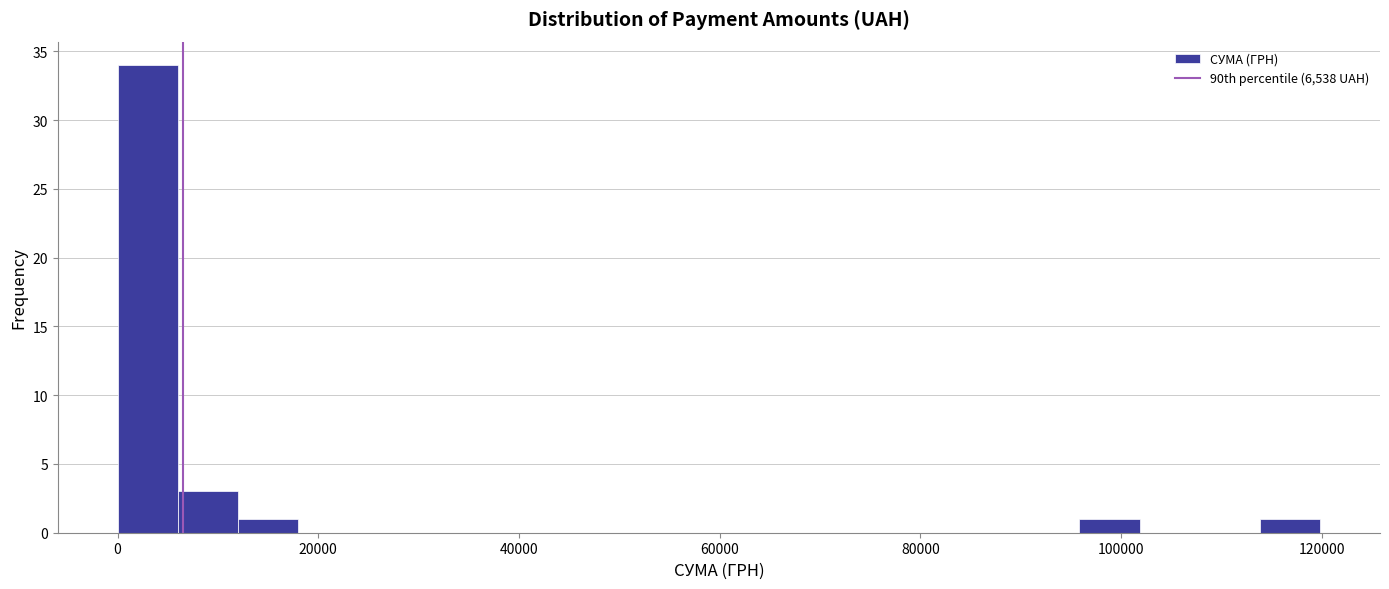

Around what value on the x-axis is the tallest bar? Give the approximate position of its centre, as read against the axis.

4000